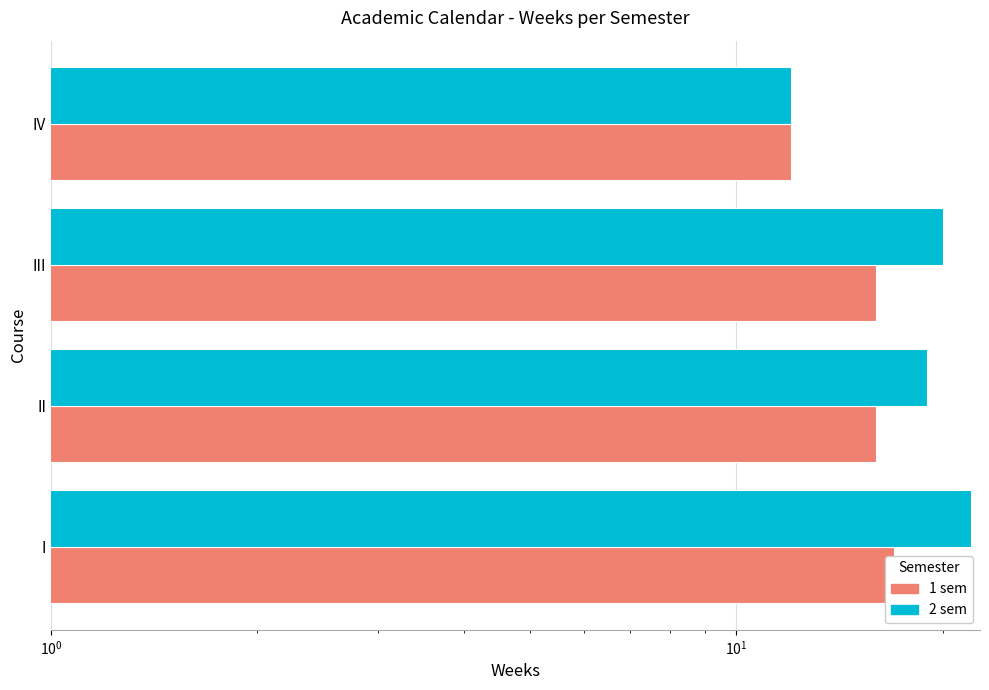

Between I and II, which series saw the biggest shift?

2 sem